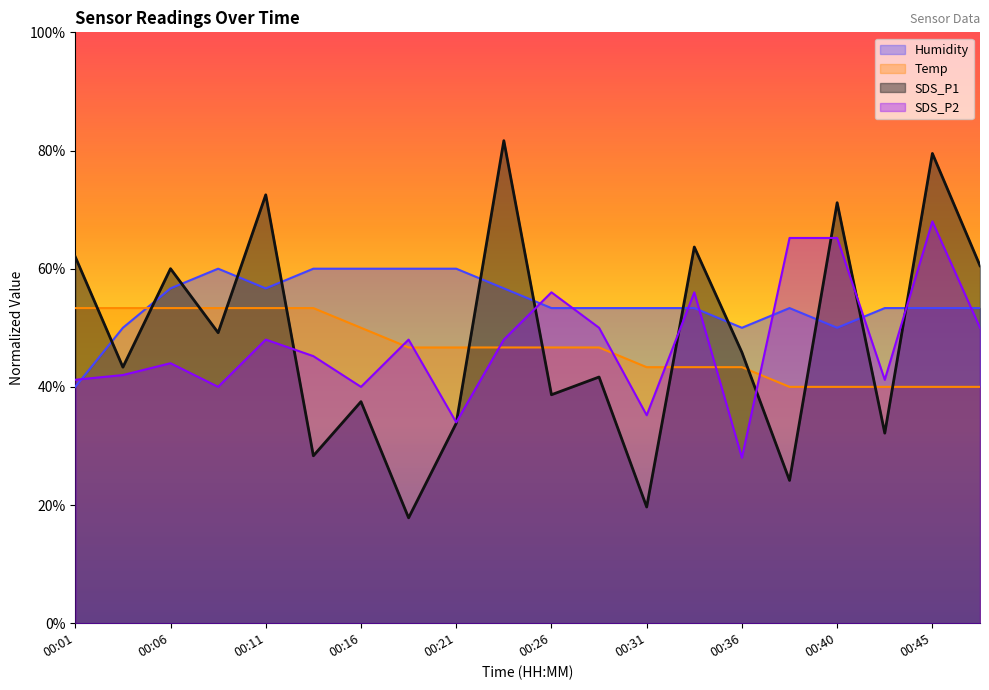

What is the total value across all series at 00:48?

203.8